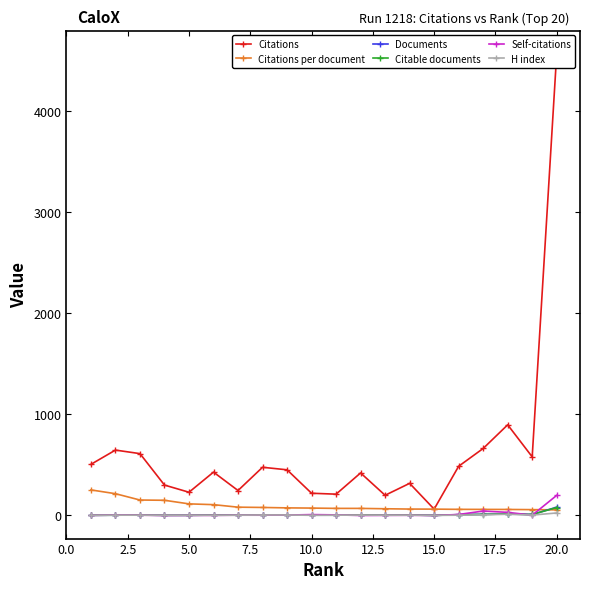

What are all the series names shown in the legend?

Citations, Citations per document, Documents, Citable documents, Self-citations, H index